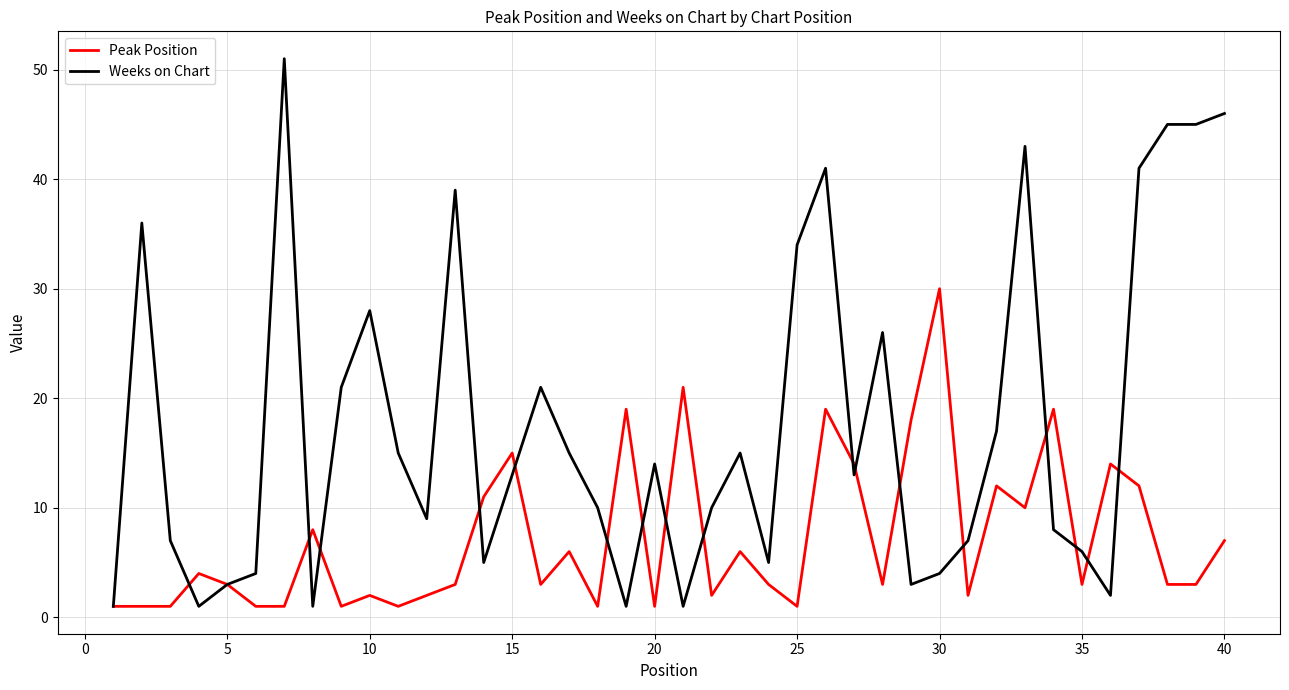

Which series has the largest total across all categories?

Weeks on Chart